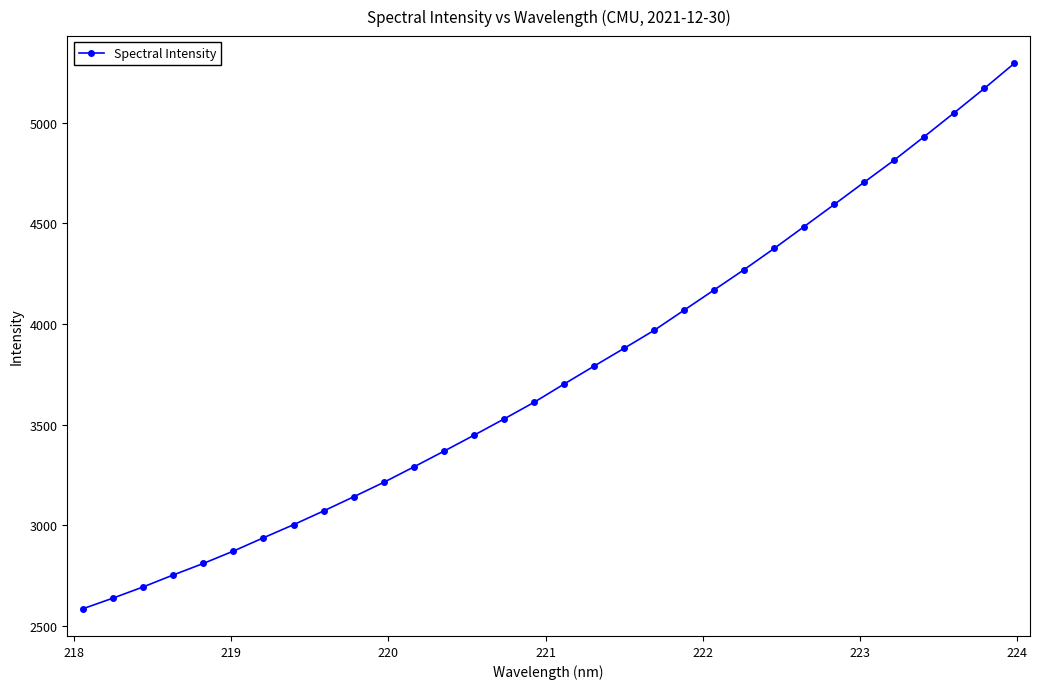

True or false: there are more than 2 points higher than both neighbors.

False